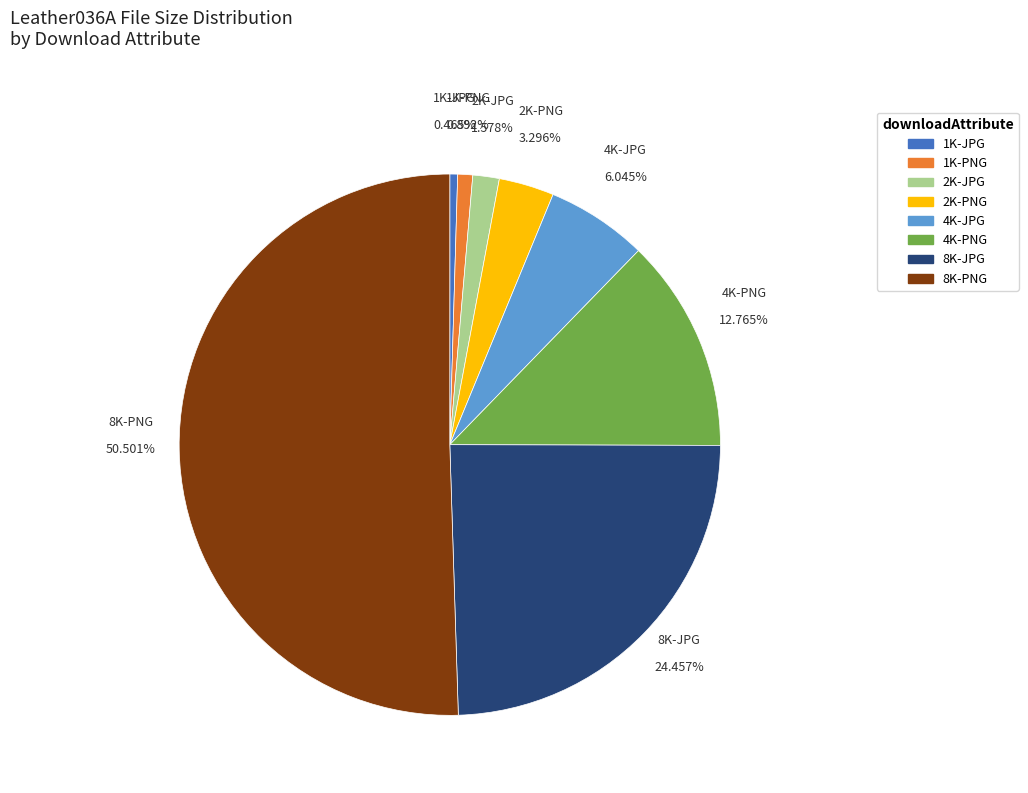

What percentage is the 2K-JPG slice, to the nearest percent?

2%